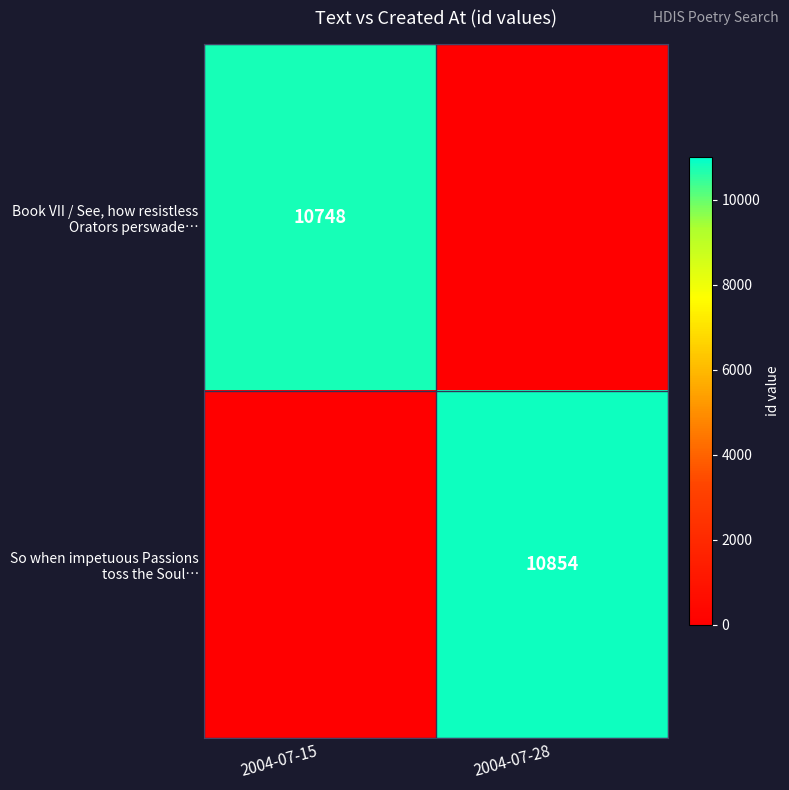

What is the sum of the So when impetuous Passions toss the Soul… values at 2004-07-28 and 2004-07-15?

10854